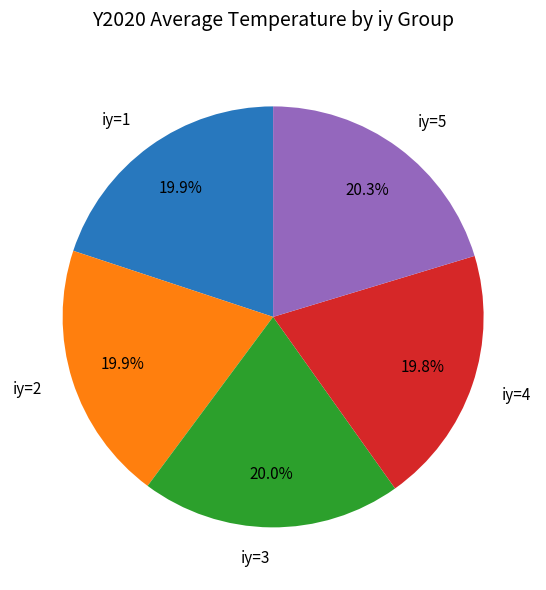

Is the sum of iy=5 and iy=2 greater than half?

No